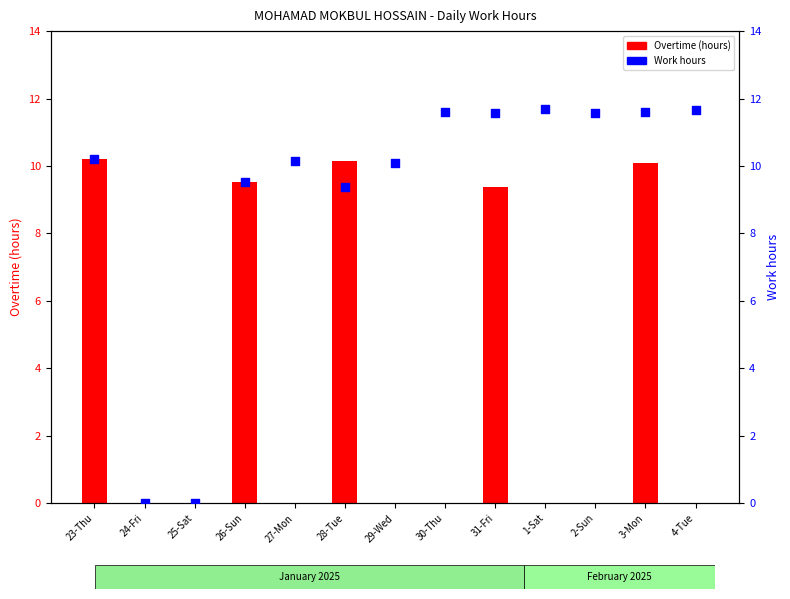

Which series has the largest Y range (max minus min)?

Work hours